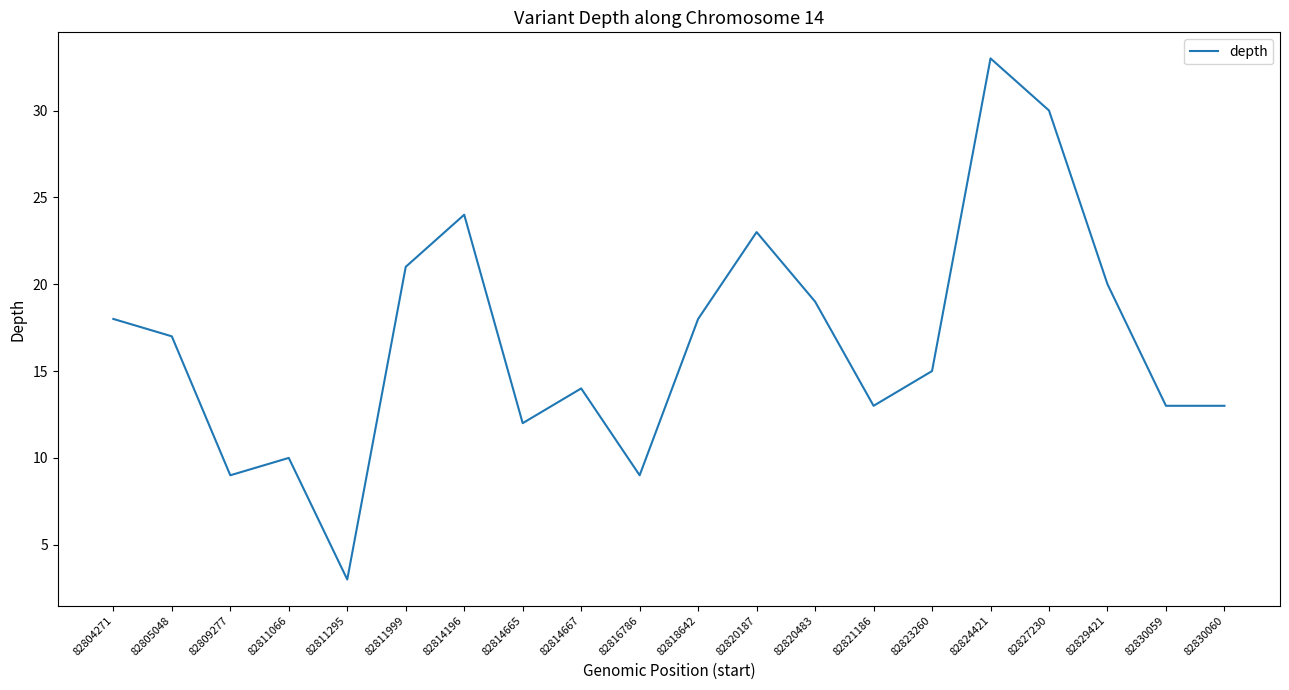

Where is the first local maximum?

82811066